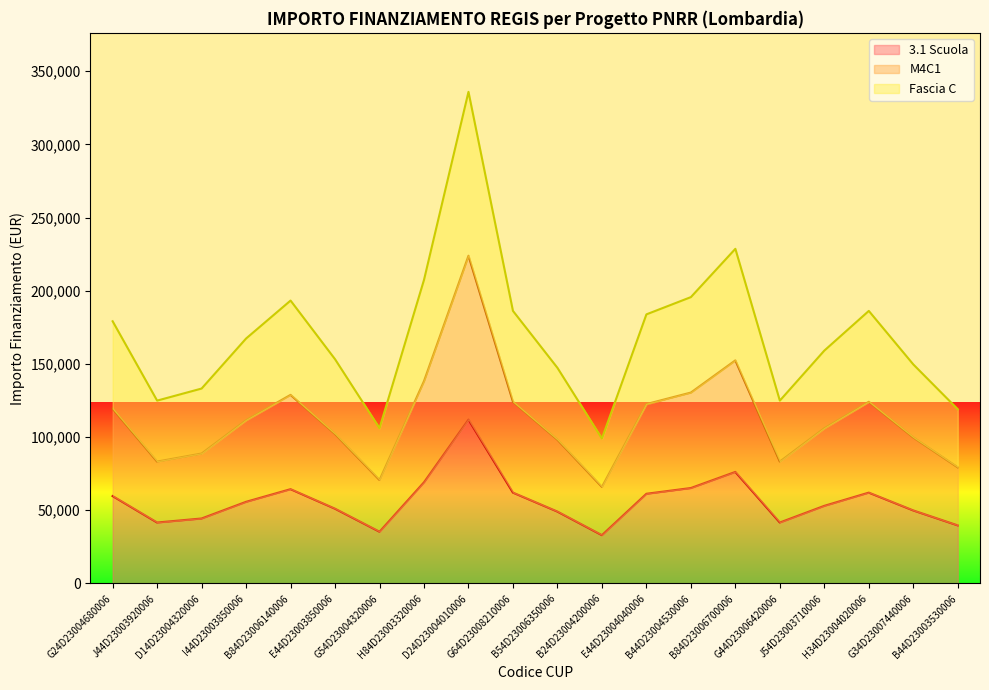

Reading left to right, transcribe all the data shown in this chart.

3.1 Scuola: G24D23004680006=59706.2	J44D23003920006=41637.2	D14D23004320006=44386.8	I44D23003850006=55778.1	B84D23006140006=64419.8	E44D23003850006=51064.5	G54D23004320006=35352.3	H84D23003320006=69133.5	D24D23004010006=111949.1	G64D23008210006=62063.0	B54D23006350006=49100.5	B24D23004200006=32995.5	E44D23004040006=61277.4	B44D23004530006=65205.4	B84D23006700006=76203.9	G44D23006420006=41637.2	J54D23003710006=53028.5	H34D23004020006=62063.0	G34D23007440006=49886.1	B44D23003530006=39673.2
M4C1: G24D23004680006=119412.4	J44D23003920006=83274.4	D14D23004320006=88773.7	I44D23003850006=111556.3	B84D23006140006=128839.7	E44D23003850006=102129.0	G54D23004320006=70704.7	H84D23003320006=138266.9	D24D23004010006=223898.2	G64D23008210006=124126.0	B54D23006350006=98201.0	B24D23004200006=65991.0	E44D23004040006=122554.8	B44D23004530006=130410.9	B84D23006700006=152407.9	G44D23006420006=83274.4	J54D23003710006=106057.0	H34D23004020006=124126.0	G34D23007440006=99772.2	B44D23003530006=79346.4
Fascia C: G24D23004680006=179118.5	J44D23003920006=124911.6	D14D23004320006=133160.5	I44D23003850006=167334.4	B84D23006140006=193259.5	E44D23003850006=153193.5	G54D23004320006=106057.0	H84D23003320006=207400.4	D24D23004010006=335847.3	G64D23008210006=186189.0	B54D23006350006=147301.4	B24D23004200006=98986.6	E44D23004040006=183832.2	B44D23004530006=195616.3	B84D23006700006=228611.8	G44D23006420006=124911.6	J54D23003710006=159085.6	H34D23004020006=186189.0	G34D23007440006=149658.3	B44D23003530006=119019.6